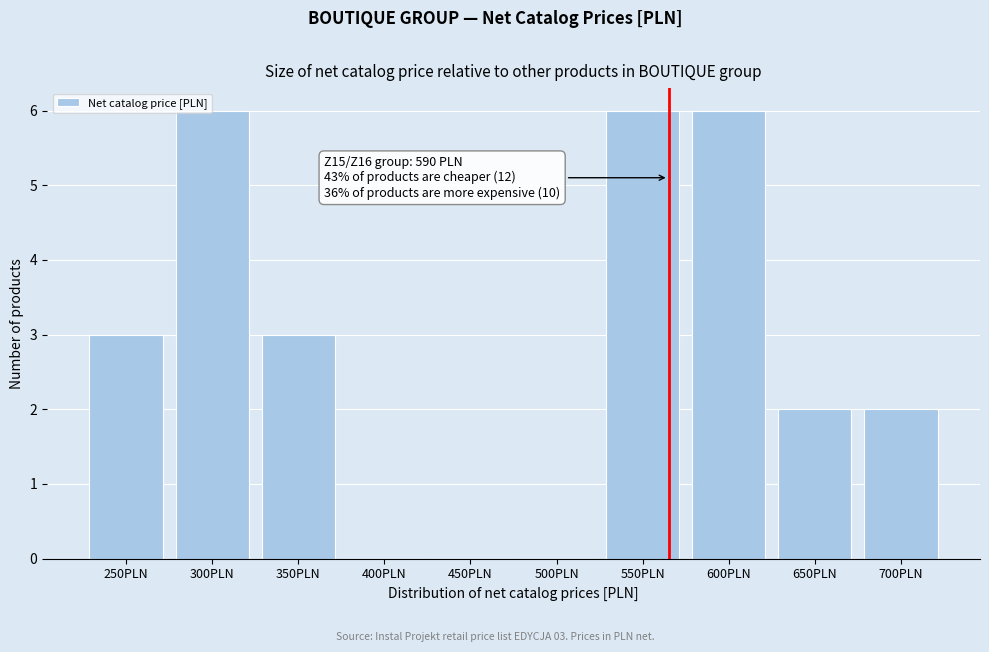

Reading left to right, what are all the values shown in this chart?

250PLN=3	300PLN=6	350PLN=3	400PLN=0	450PLN=0	500PLN=0	550PLN=6	600PLN=6	650PLN=2	700PLN=2